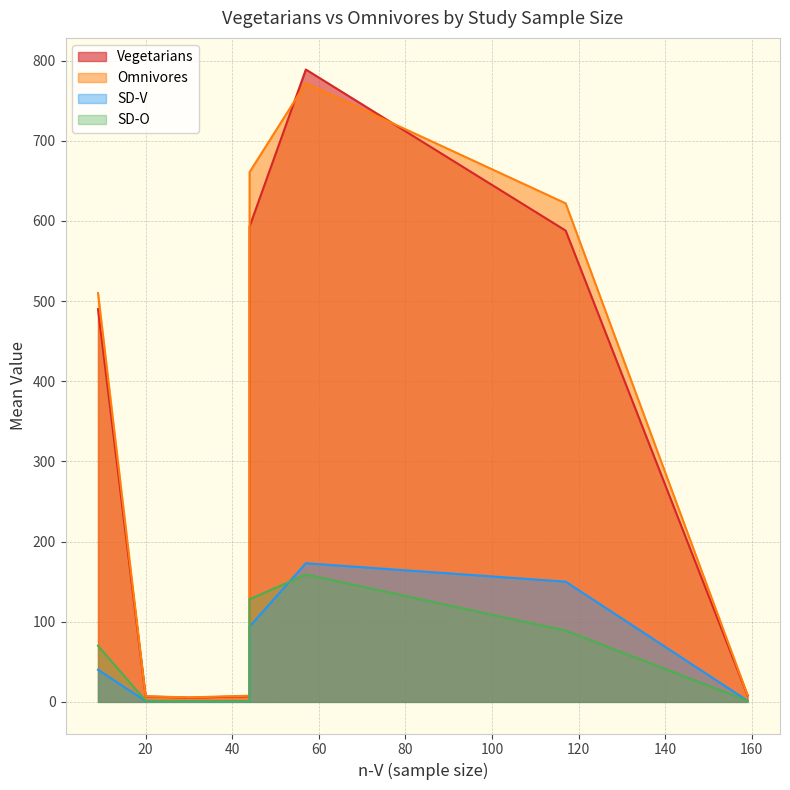

Which series has the widest spread of values?

Vegetarians